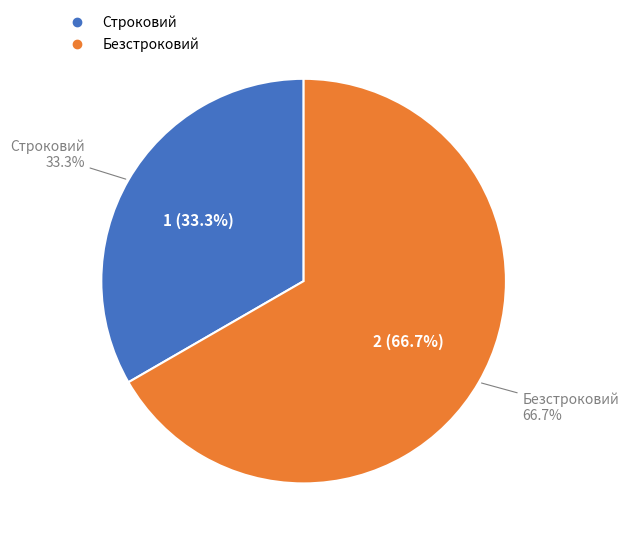

How many slices are in this pie chart?

2